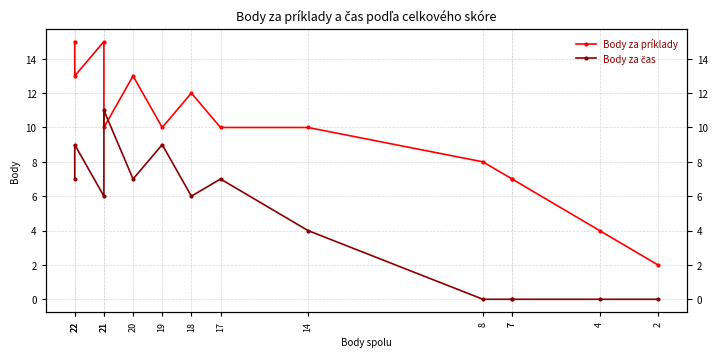

List the series in order of their peak value, highest first.

Body za príklady, Body za čas